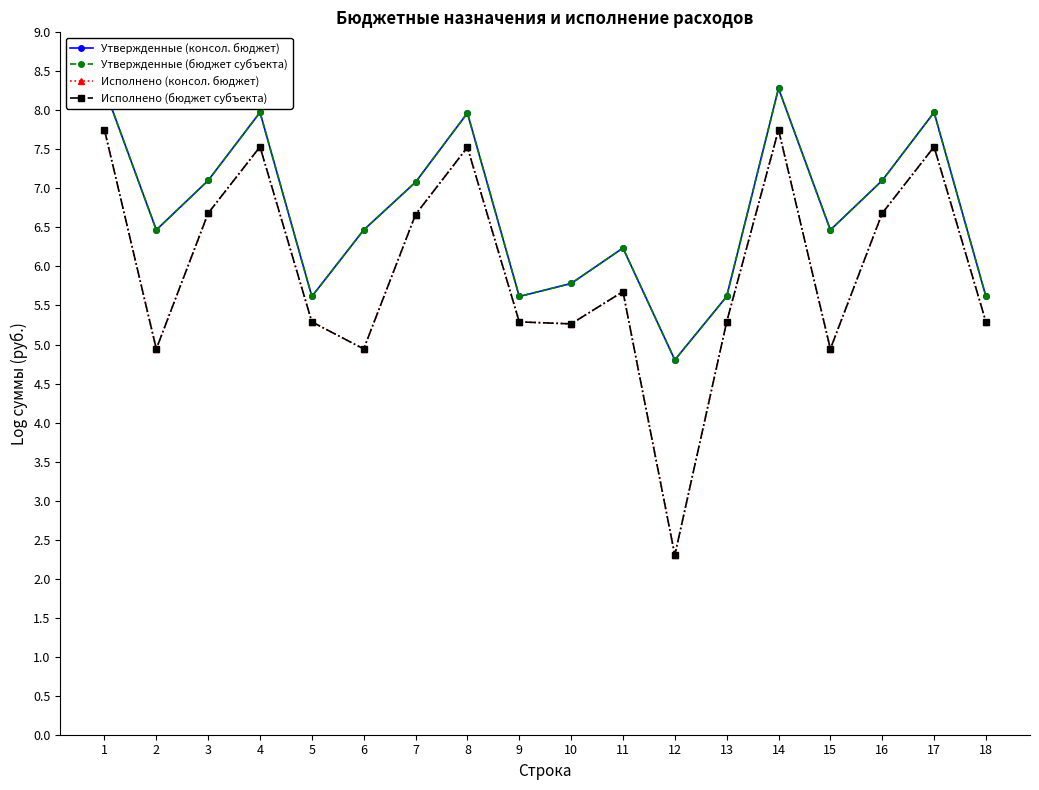

Rank the categories by Исполнено (консол. бюджет) value from lowest to highest.

12, 2, 6, 15, 10, 5, 9, 13, 18, 11, 7, 3, 16, 8, 4, 17, 1, 14